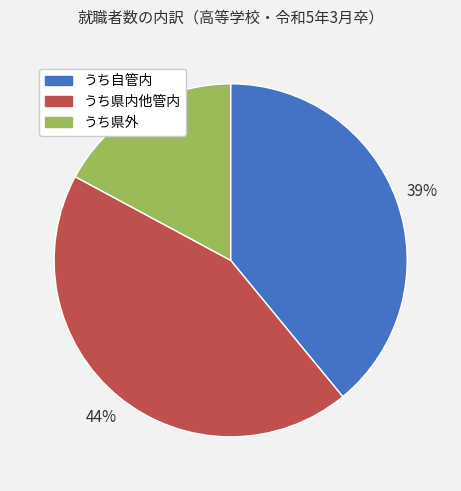

Approximately how many times larger is the value at うち県外 compared to うち自管内?

0.4